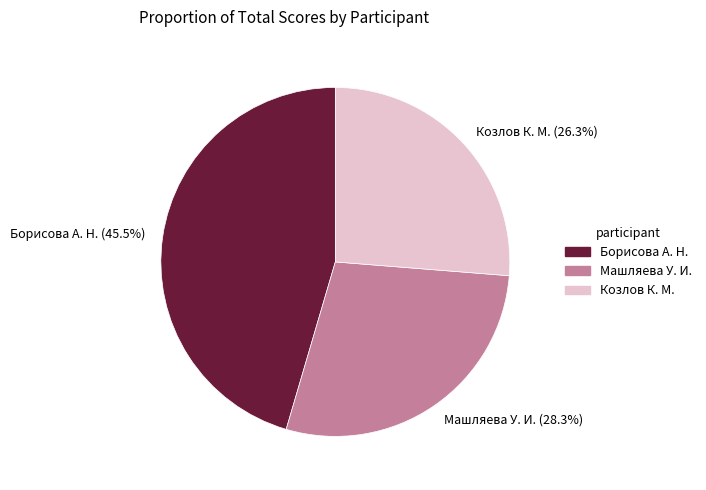

What portion of the pie excludes Борисова А. Н.?

54.5%